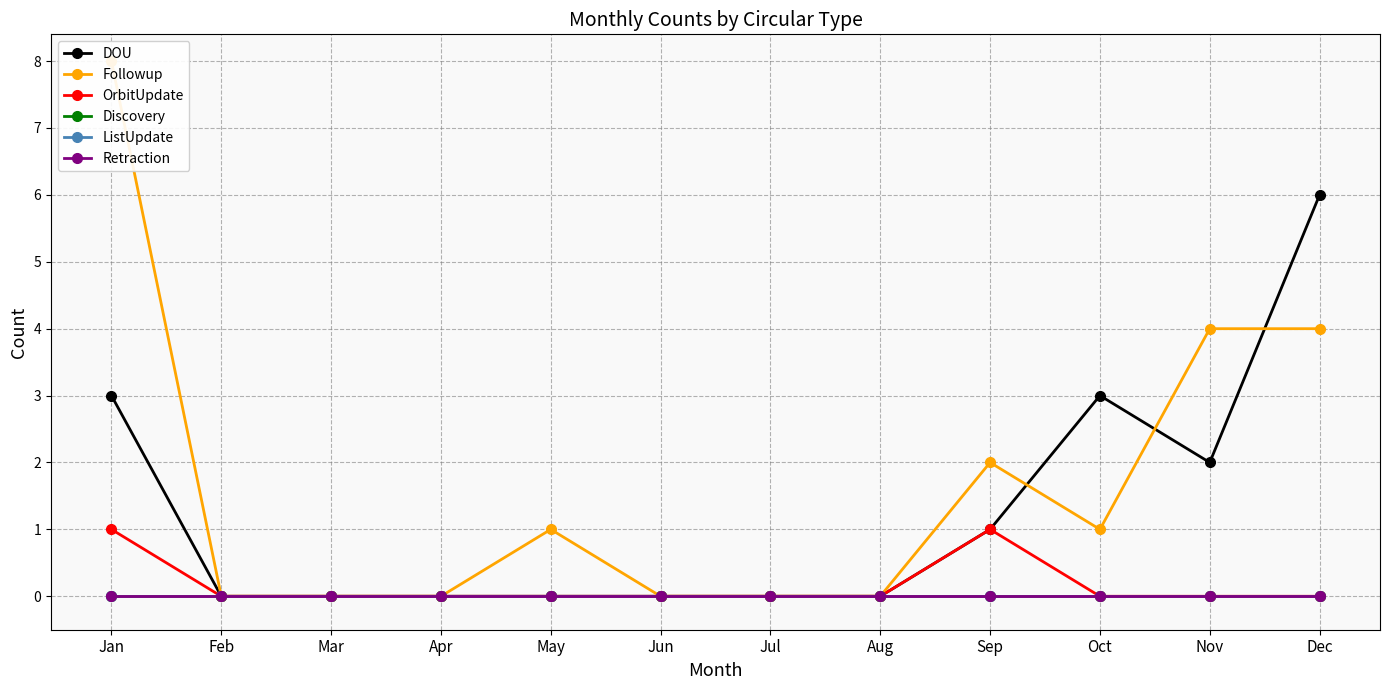

True or false: OrbitUpdate and Discovery cross at least once.

False